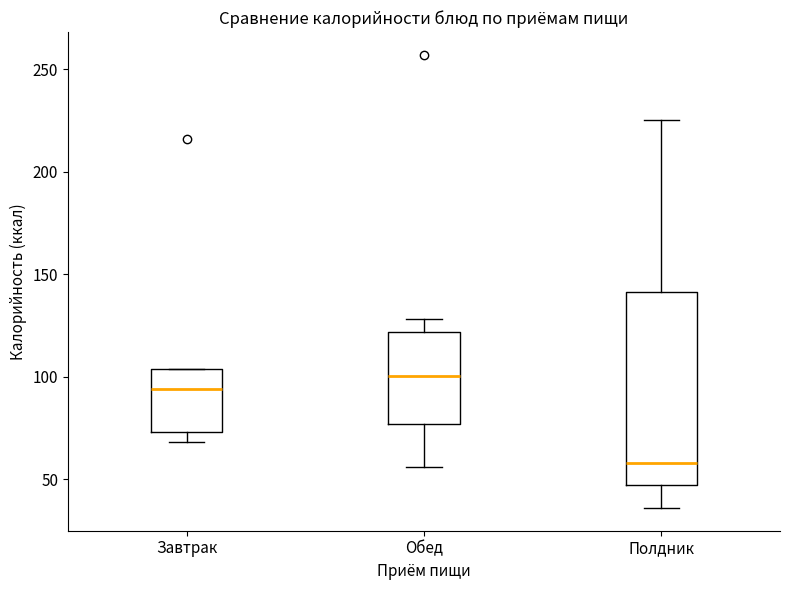

Which box's median line is the highest?

Обед